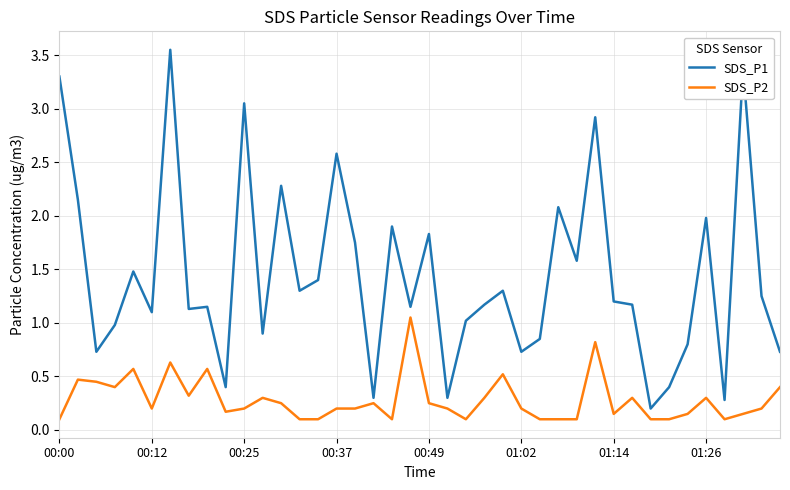

Rank the series by their maximum value, from highest to lowest.

SDS_P1, SDS_P2